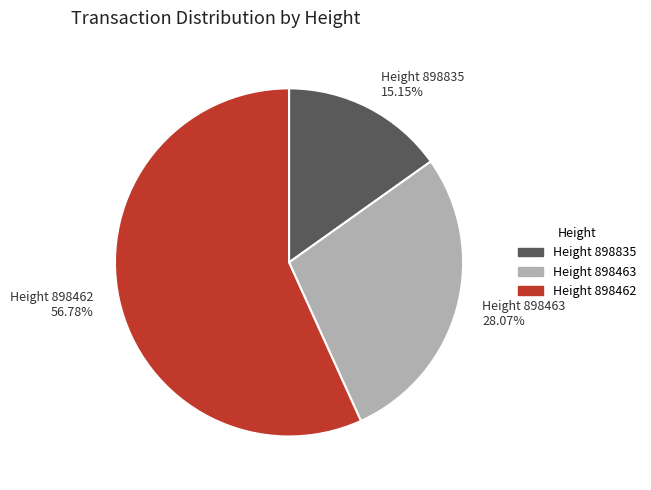

What percentage do Height 898835 and Height 898462 together represent?

71.9%